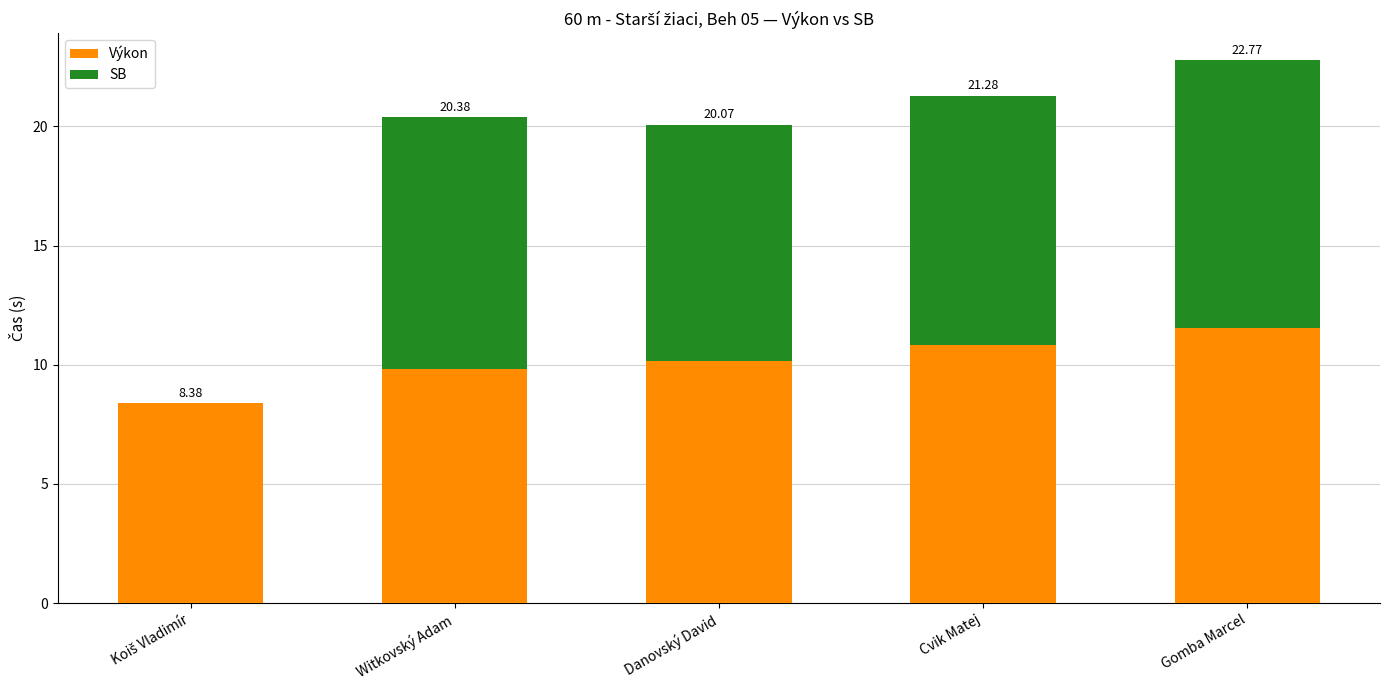

What is the total value across all series at Cvik Matej?

21.3